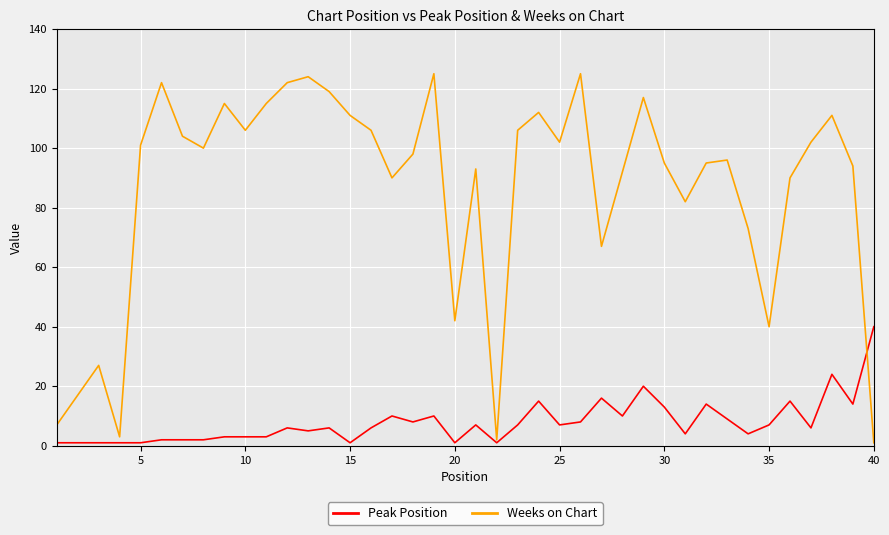

Rank the series by their average value, from highest to lowest.

Weeks on Chart, Peak Position